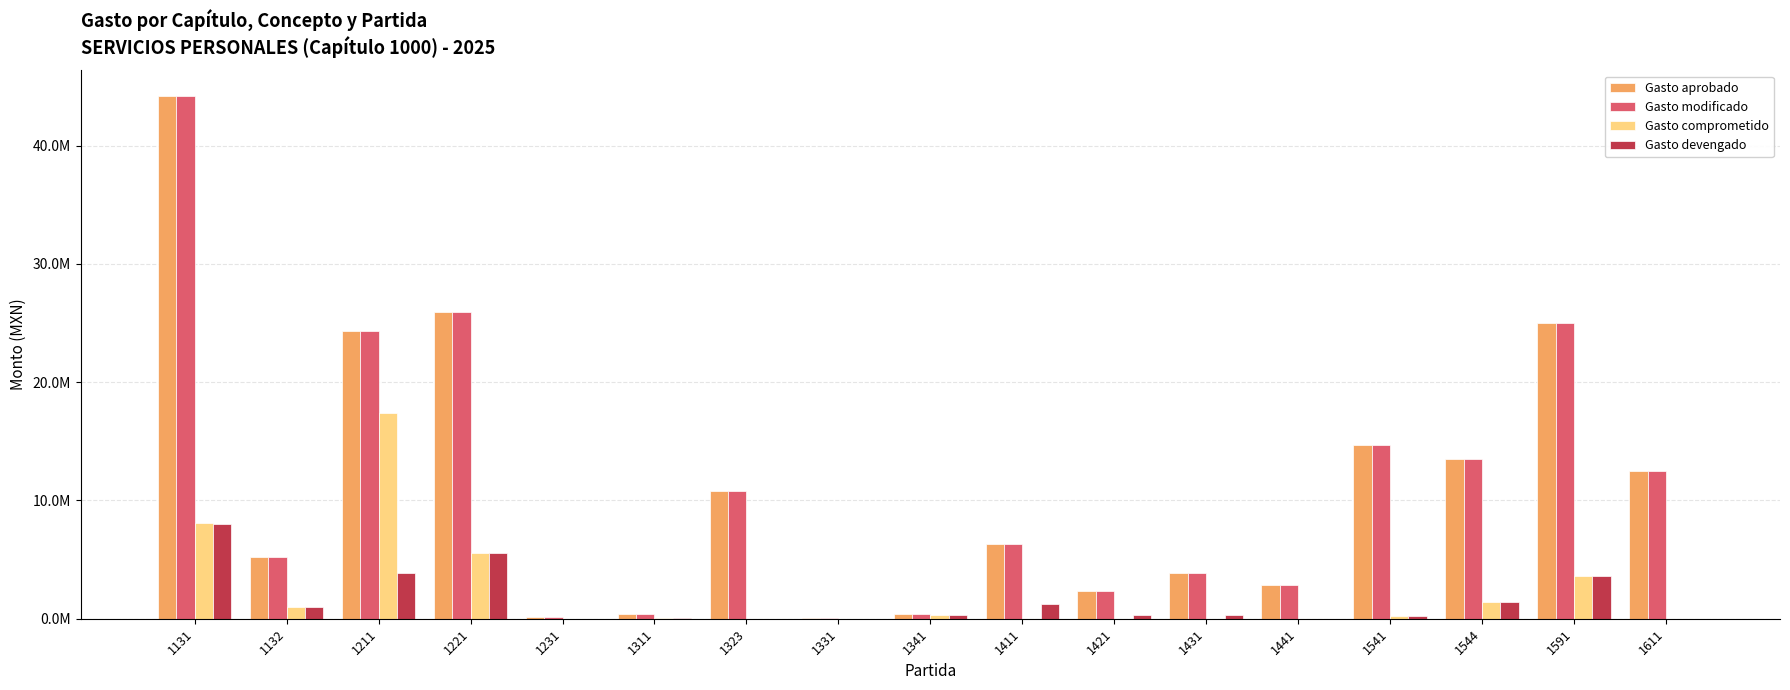

Are the bars horizontal?

No